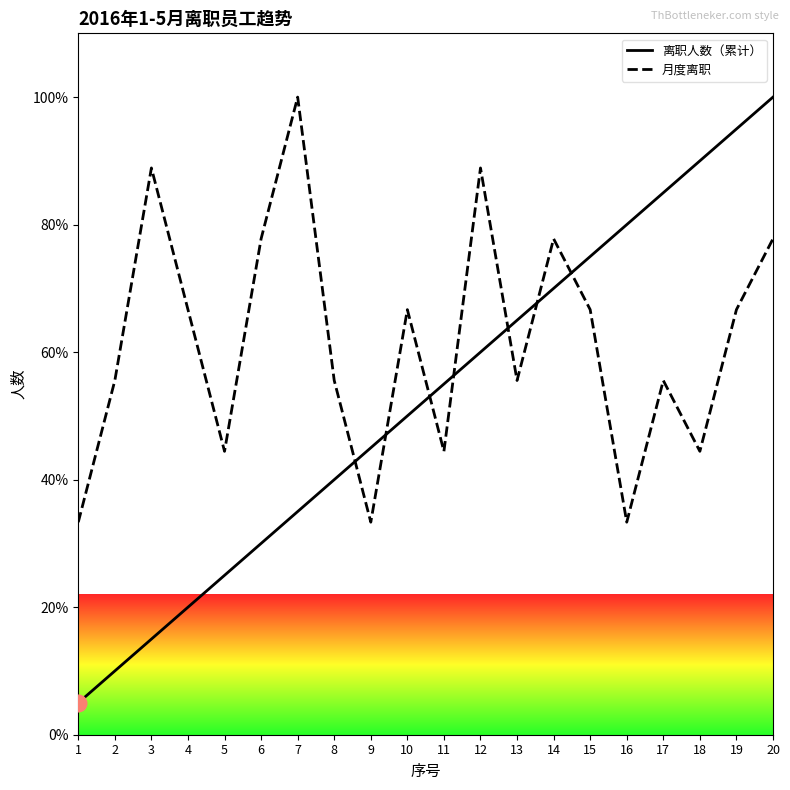

What is the smallest value displayed?

5.0